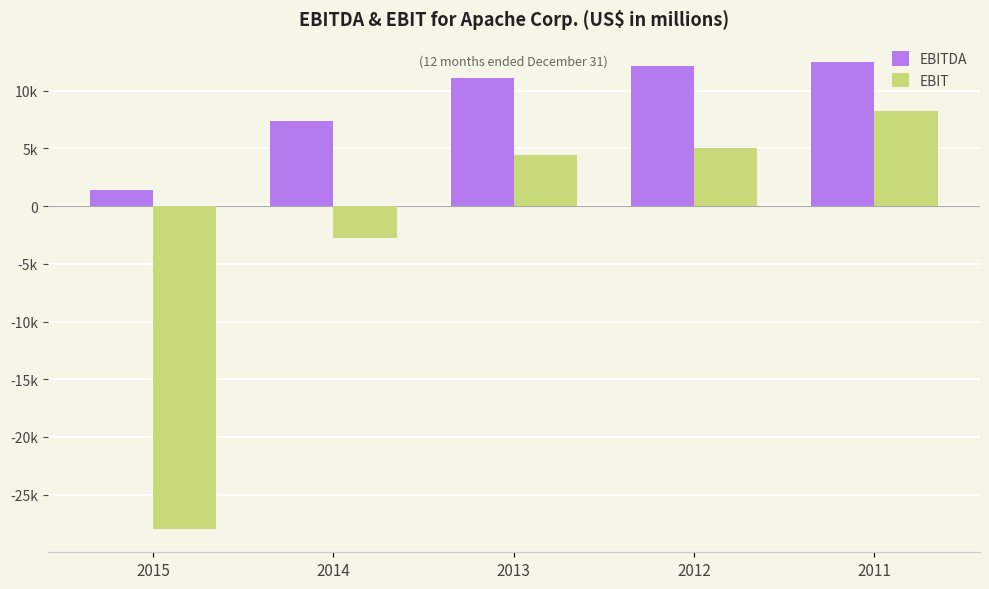

What is the value of the EBITDA bar at the 4th from the left?

12161